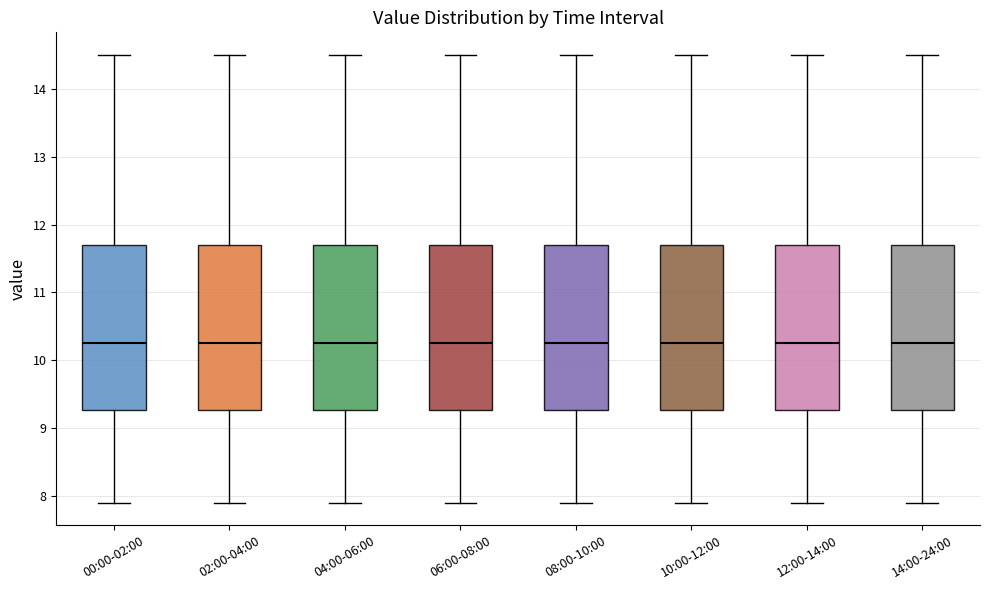

Where is the lower edge of the box for 08:00-10:00 on the y-axis? The values are not printed on the chart, so give them approximately, as read against the axis.

9.3